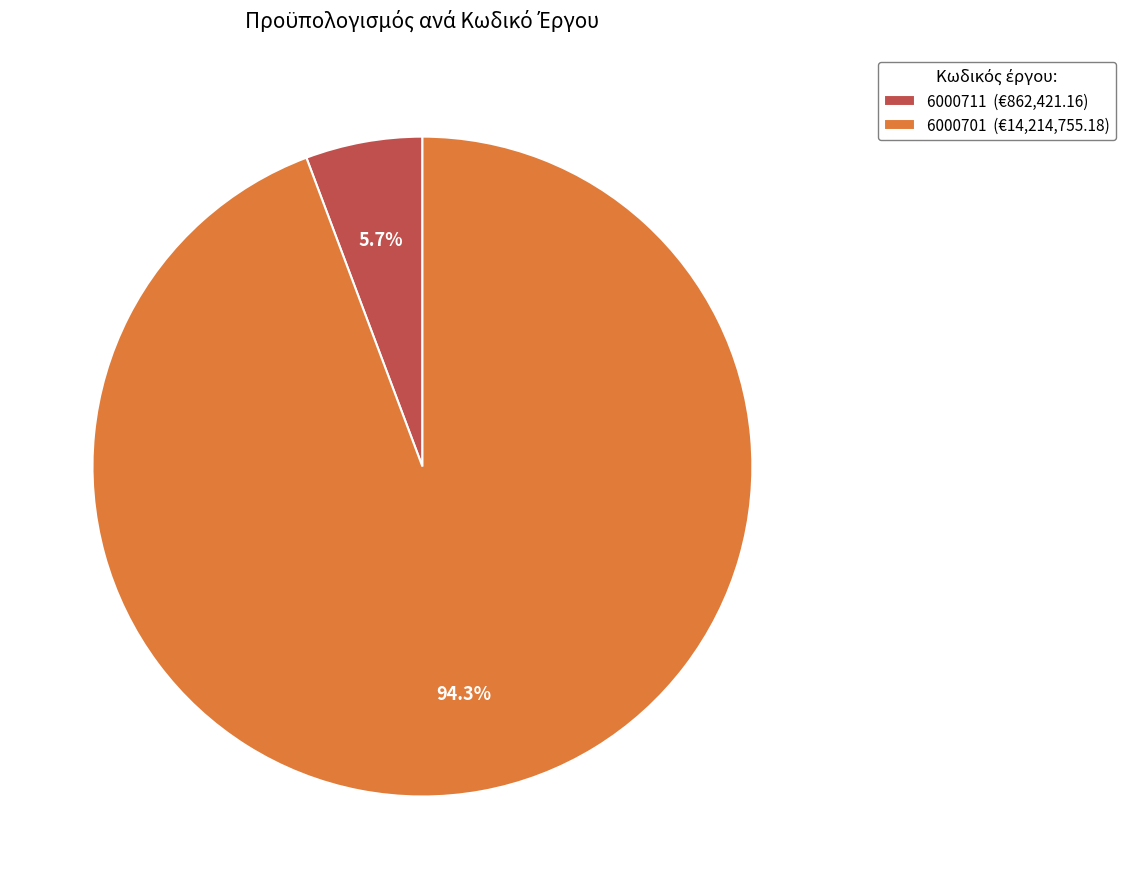

Which category has the biggest portion of the pie?

6000701